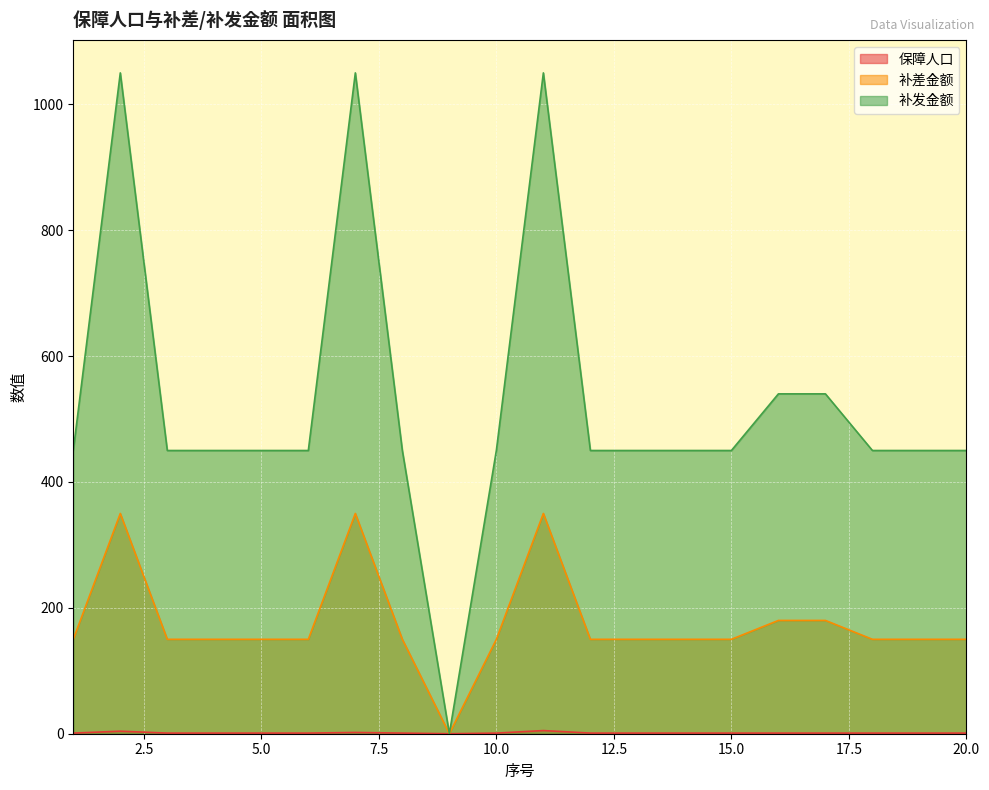

What is the total value across all series at 19?

601